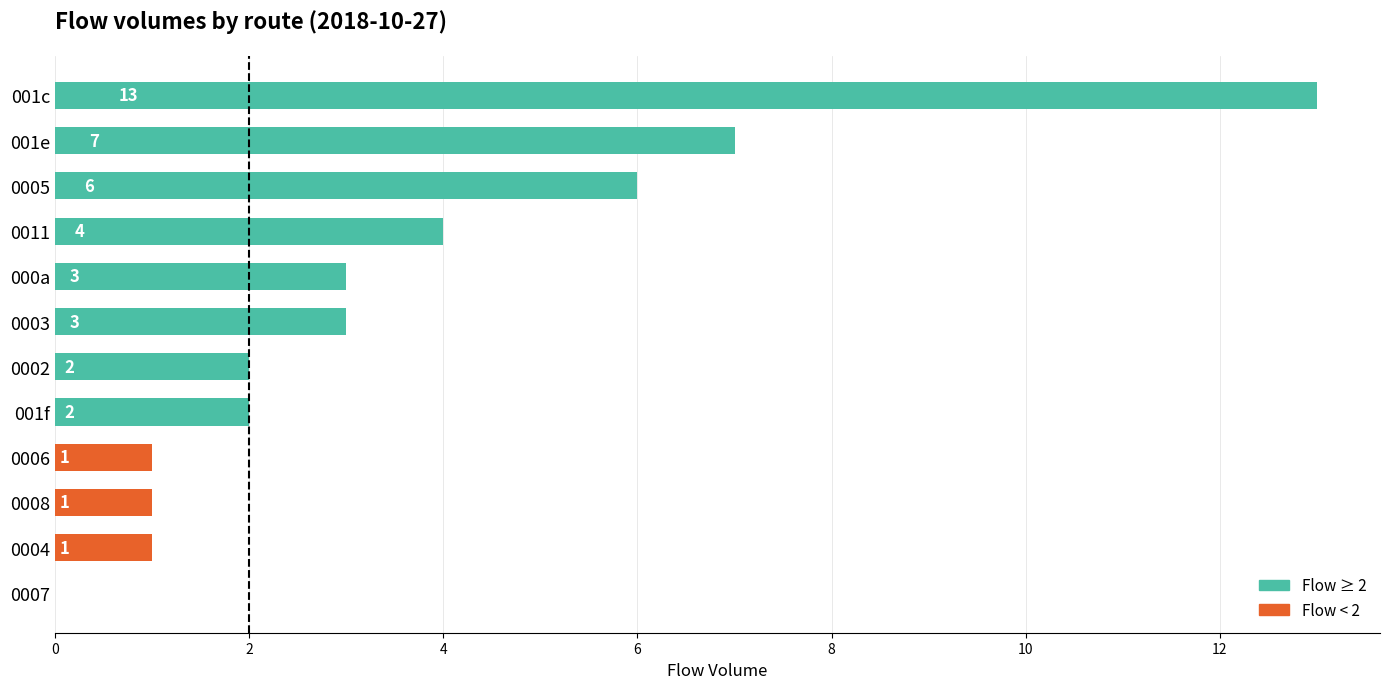

Which label corresponds to the largest value in the chart?

001c